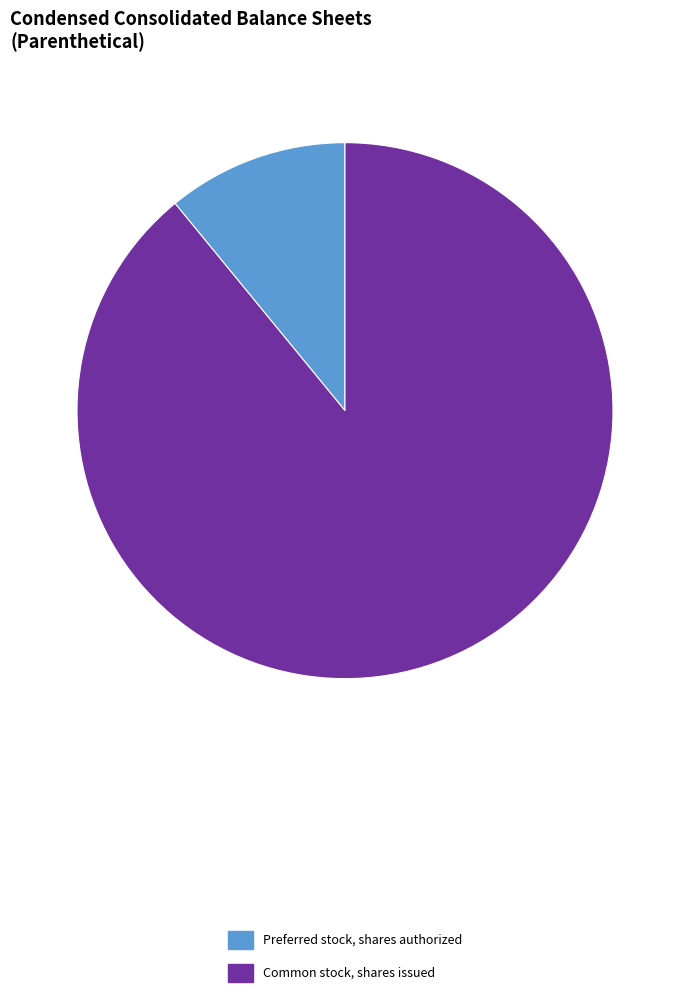

Is it true that Common stock, shares issued is 95% of the pie?

False